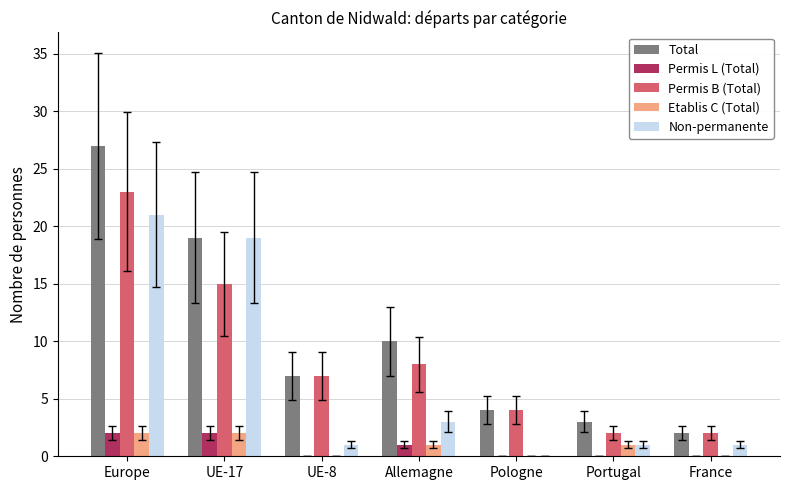

How many groups of bars are there?

7